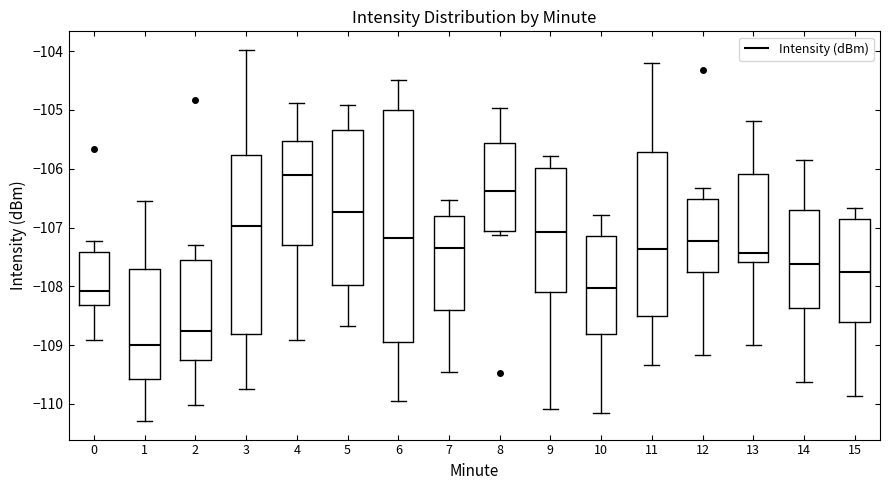

Where is the upper edge of the box at x = 0 on the y-axis? The values are not printed on the chart, so give them approximately, as read against the axis.

-107.4